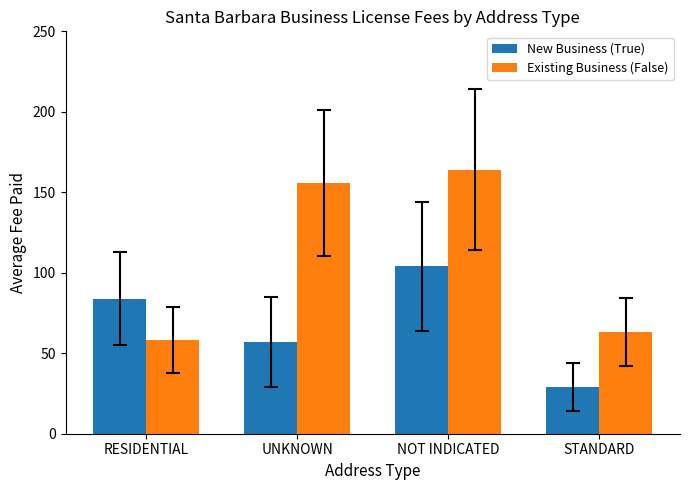

What are all the series names shown in the legend?

New Business (True), Existing Business (False)